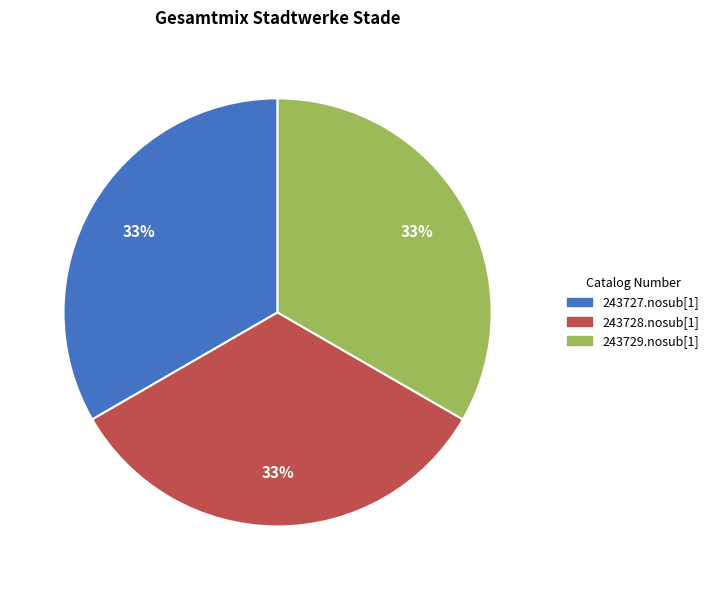

To the nearest percent, what is the average slice percentage?

33%